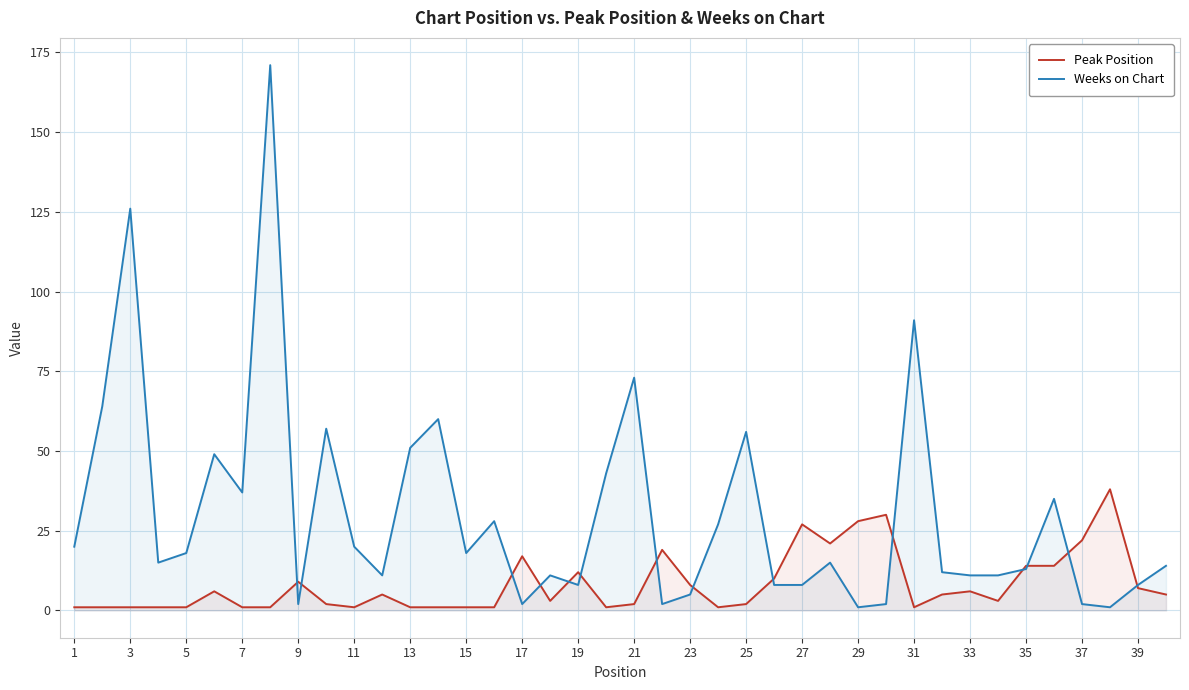

The Peak Position series shows 1 at 5. True or false?

True